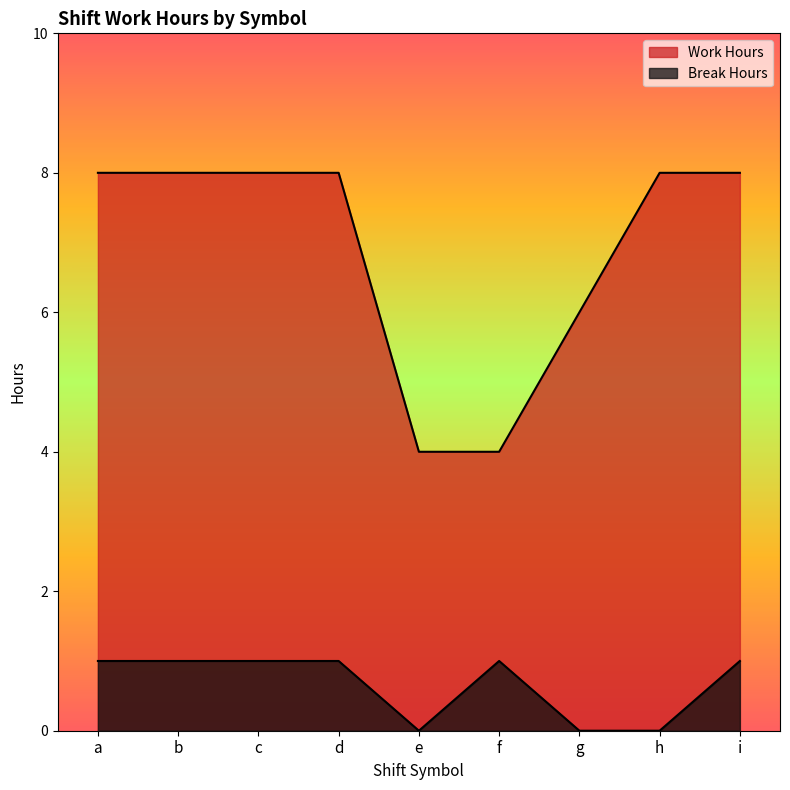

Which label corresponds to the largest value in the chart?

b